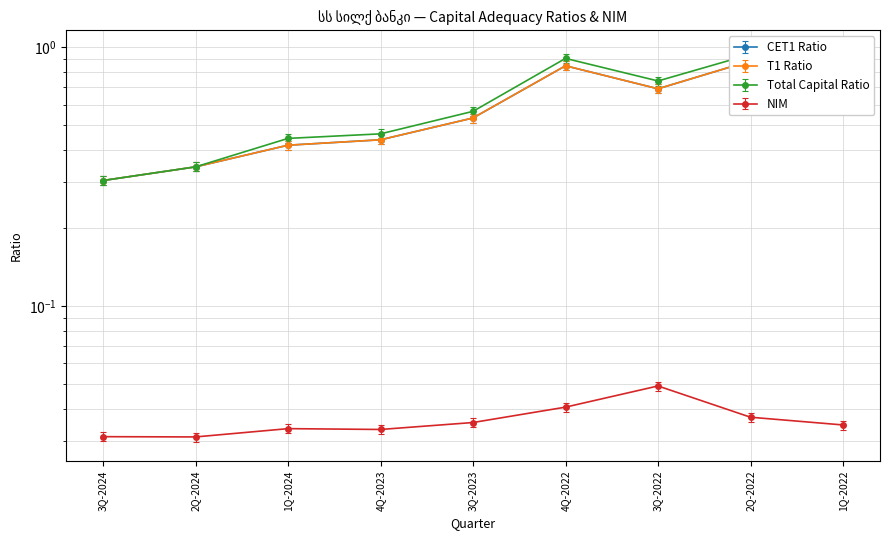

Where is the first local minimum for T1 Ratio?

3Q-2022